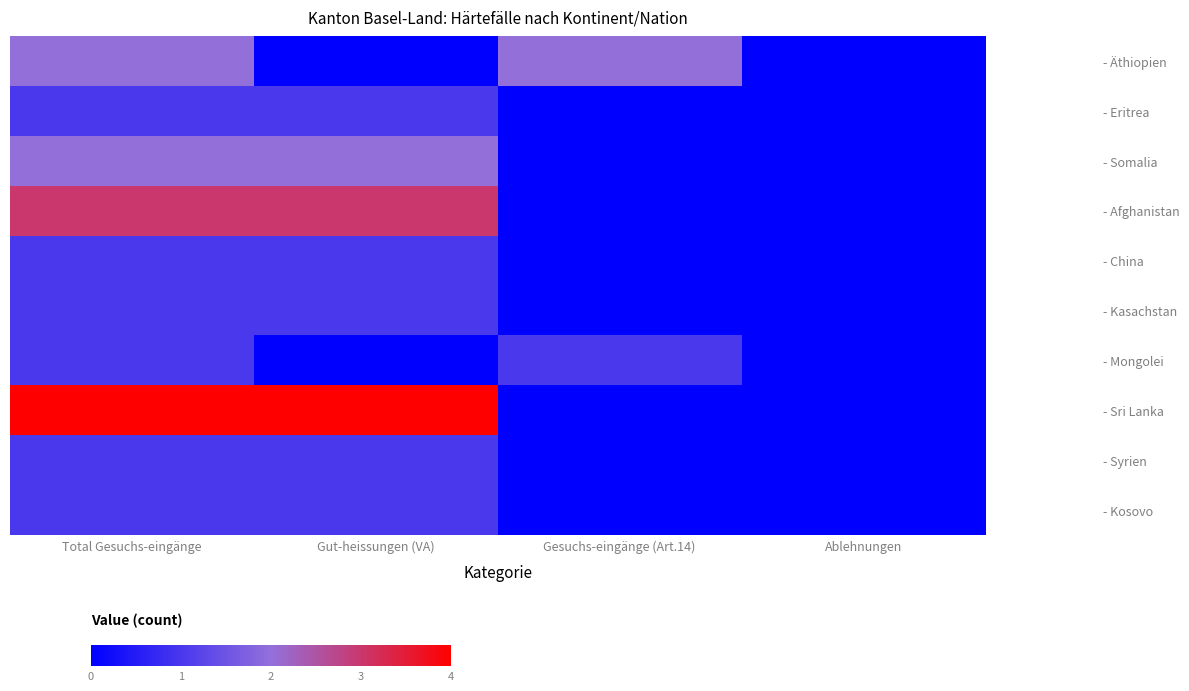

At how many categories does at least one series exceed 2?

2